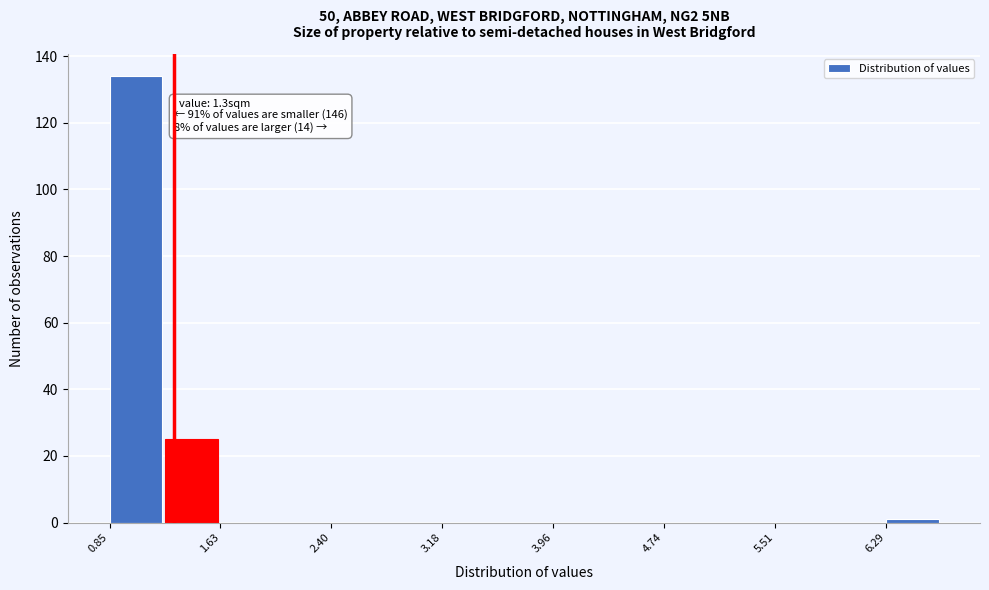

Around what value on the x-axis is the tallest bar? Give the approximate position of its centre, as read against the axis.

1.0